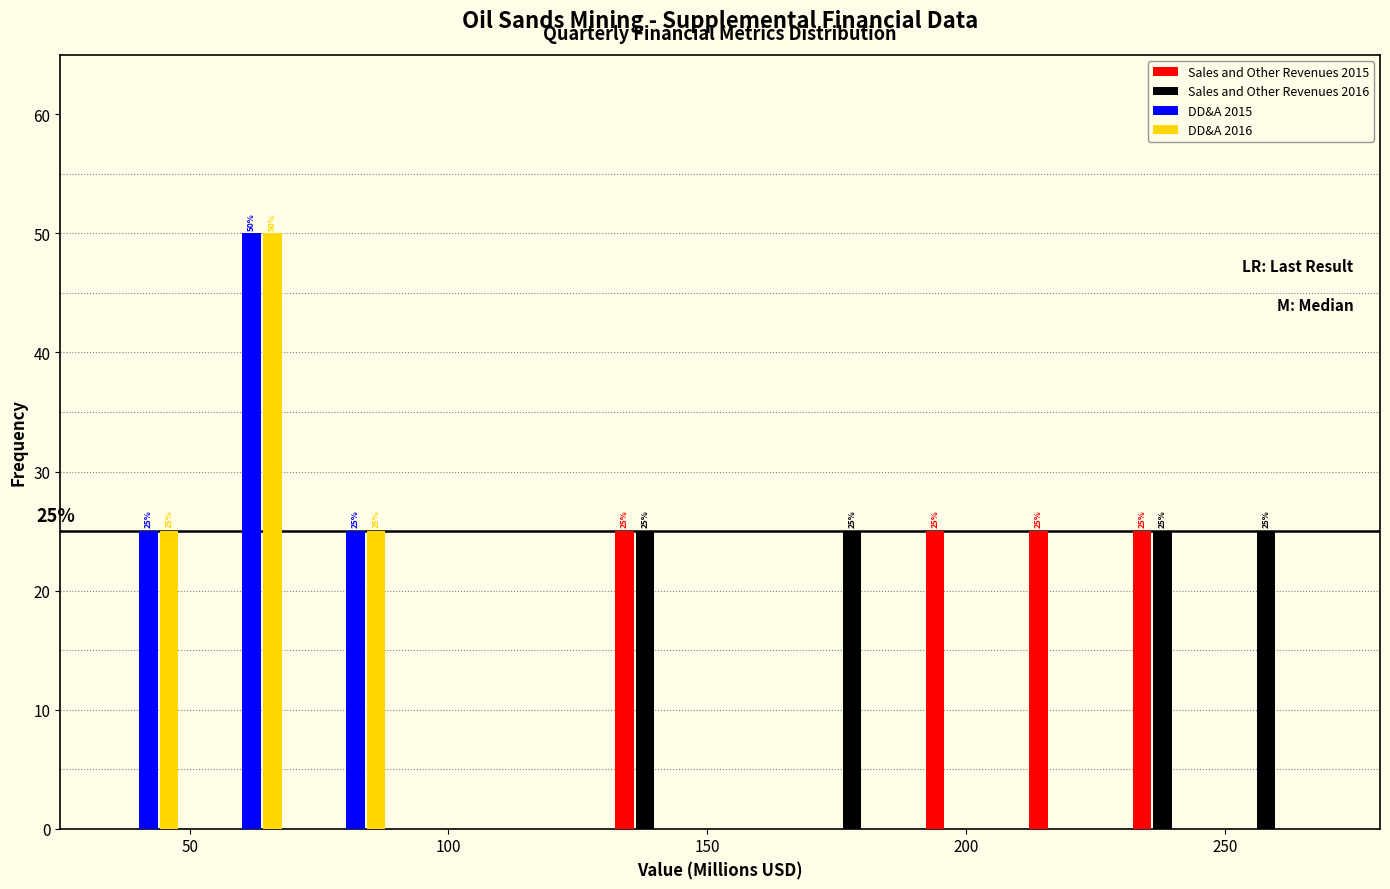

In the DD&A 2016 series, which range on the x-axis has the tallest bar?

50 to 70